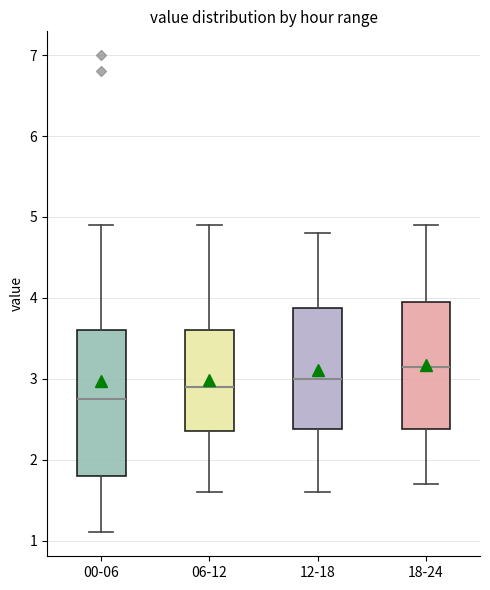

Where does the median line of the box for 12-18 sit on the y-axis? The values are not printed on the chart, so give them approximately, as read against the axis.

3.0